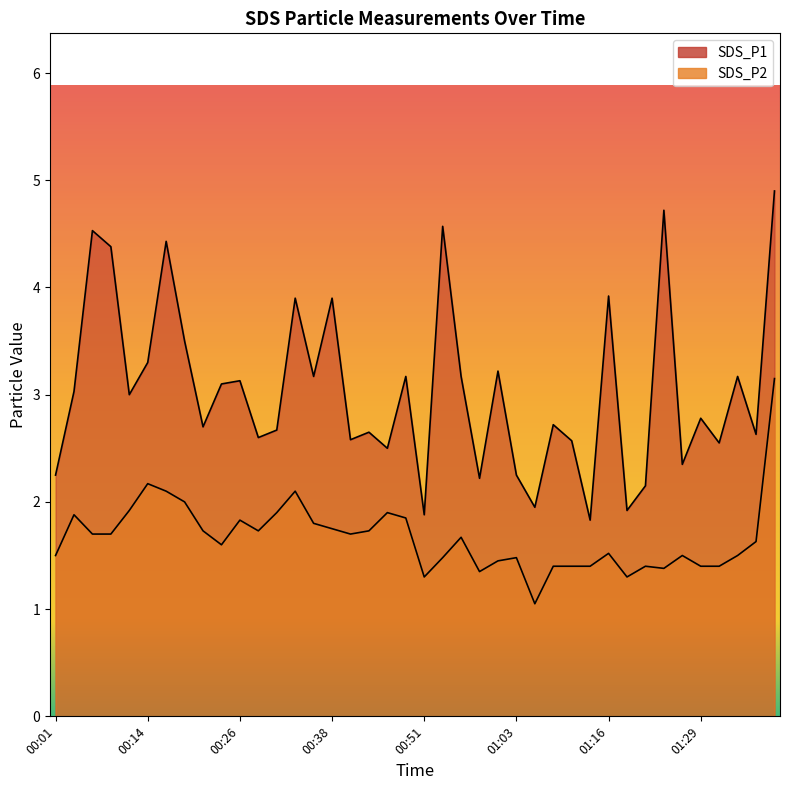

Reading left to right, transcribe all the data shown in this chart.

SDS_P1: 00:01=2.2	00:04=3.0	00:06=4.5	00:09=4.4	00:11=3.0	00:14=3.3	00:16=4.4	00:19=3.5	00:21=2.7	00:24=3.1	00:26=3.1	00:29=2.6	00:31=2.7	00:33=3.9	00:36=3.2	00:38=3.9	00:41=2.6	00:43=2.6	00:46=2.5	00:48=3.2	00:51=1.9	00:53=4.6	00:56=3.2	00:58=2.2	01:01=3.2	01:03=2.2	01:06=1.9	01:08=2.7	01:11=2.6	01:13=1.8	01:16=3.9	01:18=1.9	01:21=2.1	01:23=4.7	01:26=2.4	01:29=2.8	01:31=2.5	01:34=3.2	01:36=2.6	01:39=4.9
SDS_P2: 00:01=1.5	00:04=1.9	00:06=1.7	00:09=1.7	00:11=1.9	00:14=2.2	00:16=2.1	00:19=2.0	00:21=1.7	00:24=1.6	00:26=1.8	00:29=1.7	00:31=1.9	00:33=2.1	00:36=1.8	00:38=1.8	00:41=1.7	00:43=1.7	00:46=1.9	00:48=1.9	00:51=1.3	00:53=1.5	00:56=1.7	00:58=1.4	01:01=1.4	01:03=1.5	01:06=1.1	01:08=1.4	01:11=1.4	01:13=1.4	01:16=1.5	01:18=1.3	01:21=1.4	01:23=1.4	01:26=1.5	01:29=1.4	01:31=1.4	01:34=1.5	01:36=1.6	01:39=3.1